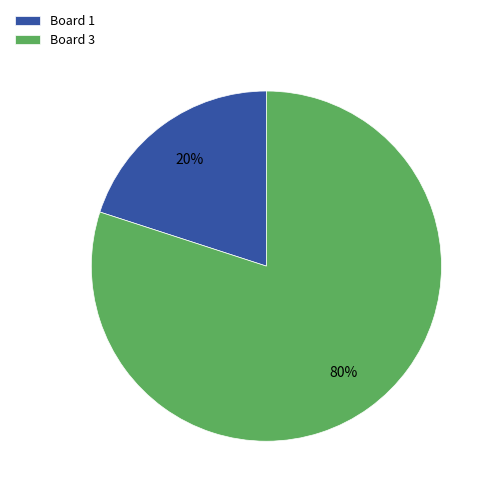

Is there a majority slice in this chart?

Yes